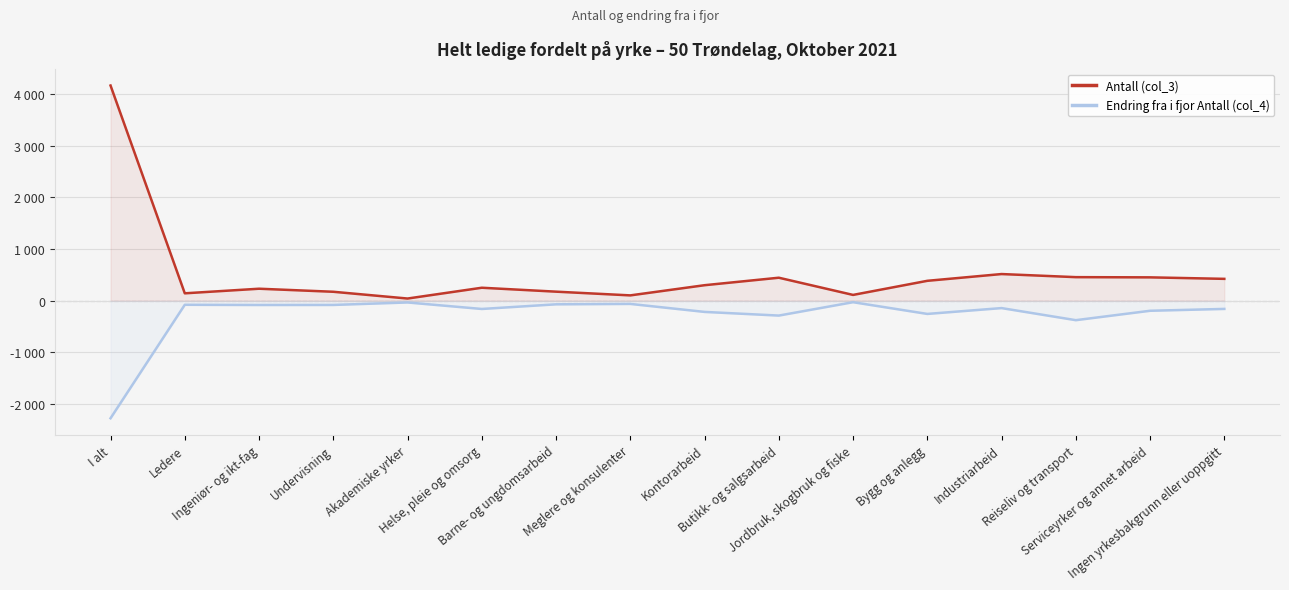

How many lines are shown in the chart?

2